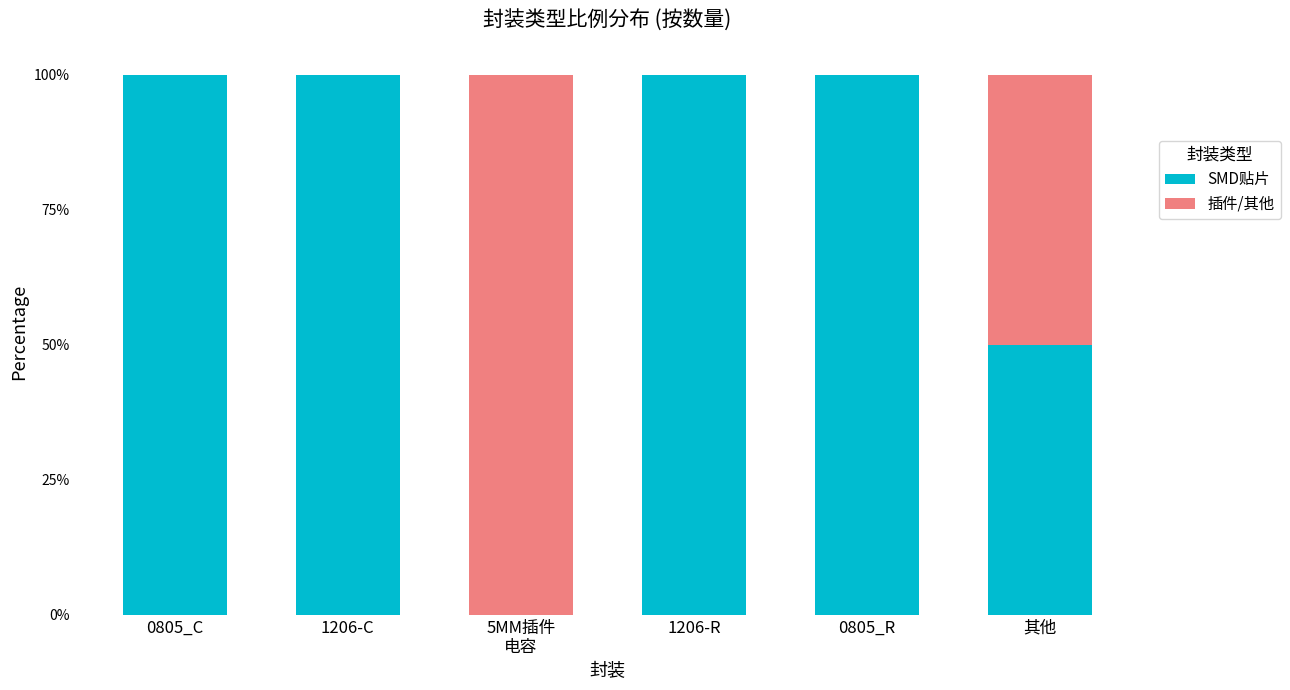

The value of 插件/其他 at 1206-C is 0.0. True or false?

True